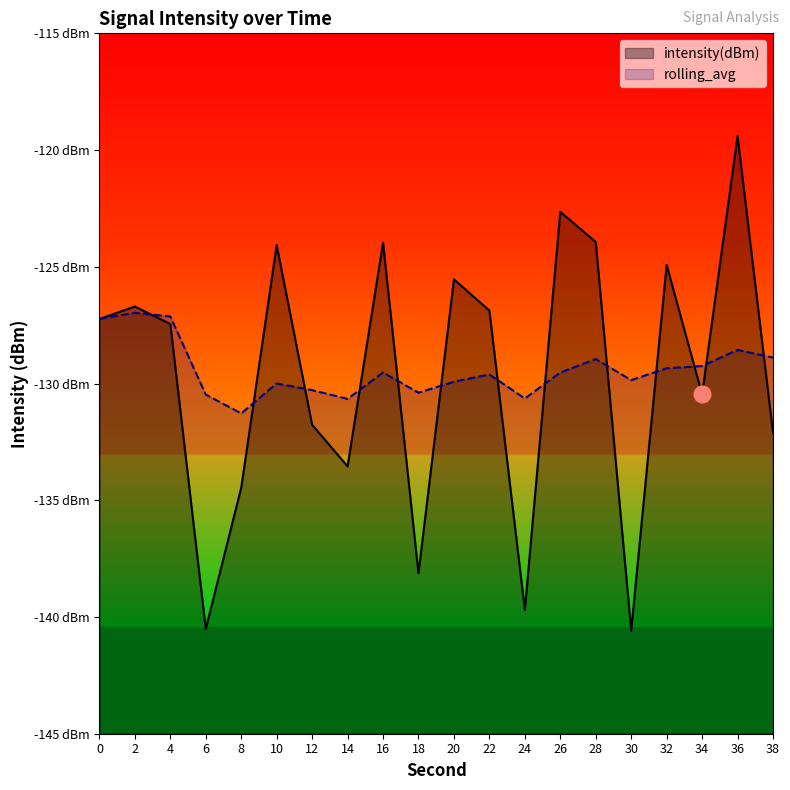

At which category is the sum across all series the highest?

36